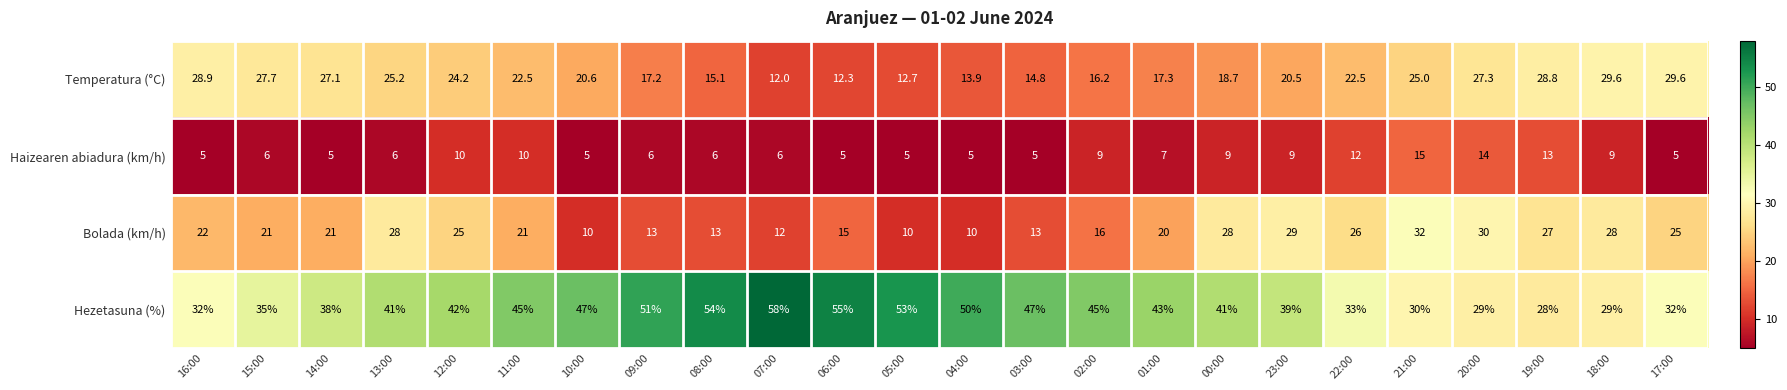

Rank the series by their maximum value, from highest to lowest.

Hezetasuna (%), Bolada (km/h), Temperatura (°C), Haizearen abiadura (km/h)